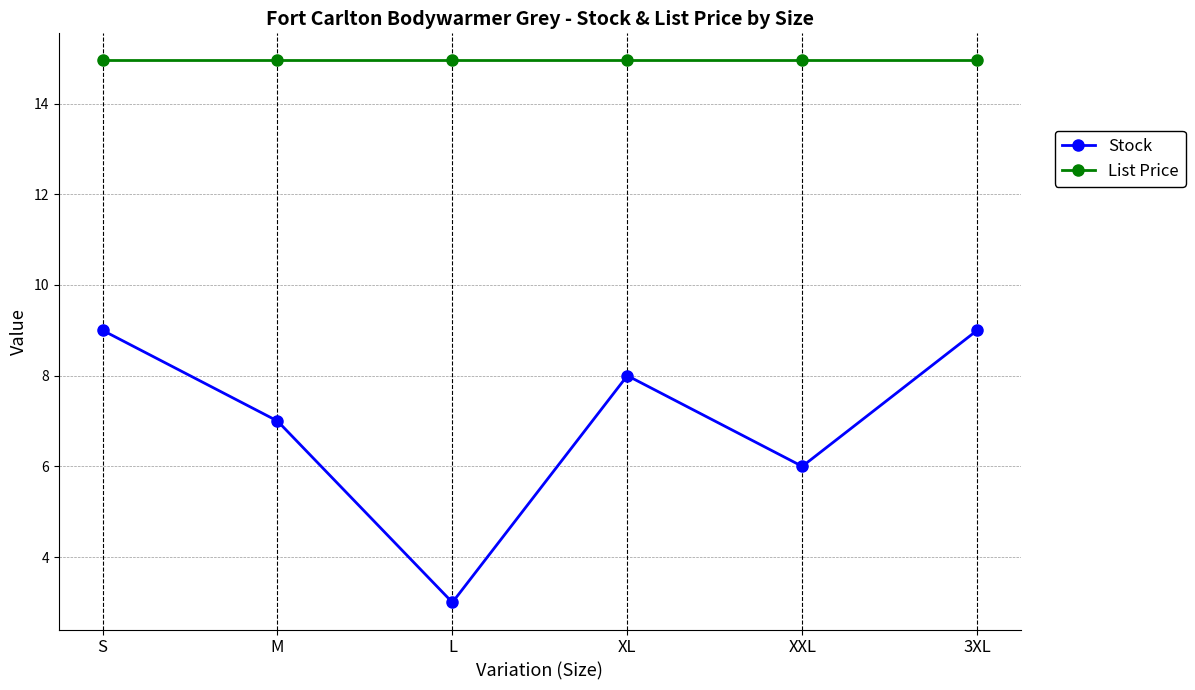

At 3XL, list the series in order from largest to smallest.

List Price, Stock